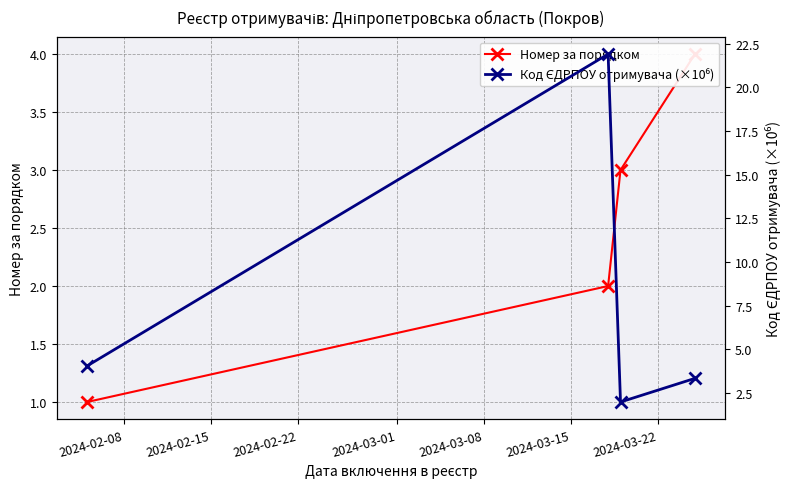

How many interior local valleys does the Код ЄДРПОУ отримувача (×10⁶) series have?

1